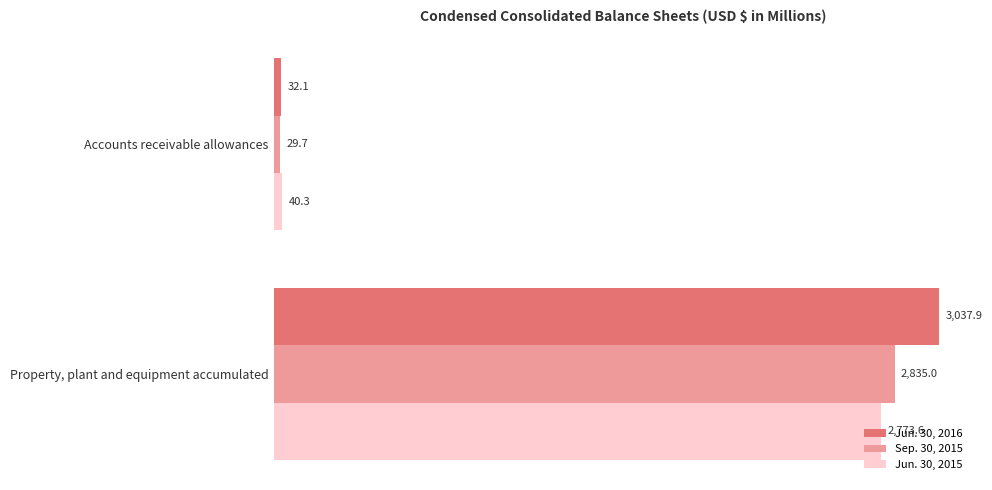

What is the difference between the maximum and minimum values in the Sep. 30, 2015 series?

2805.3